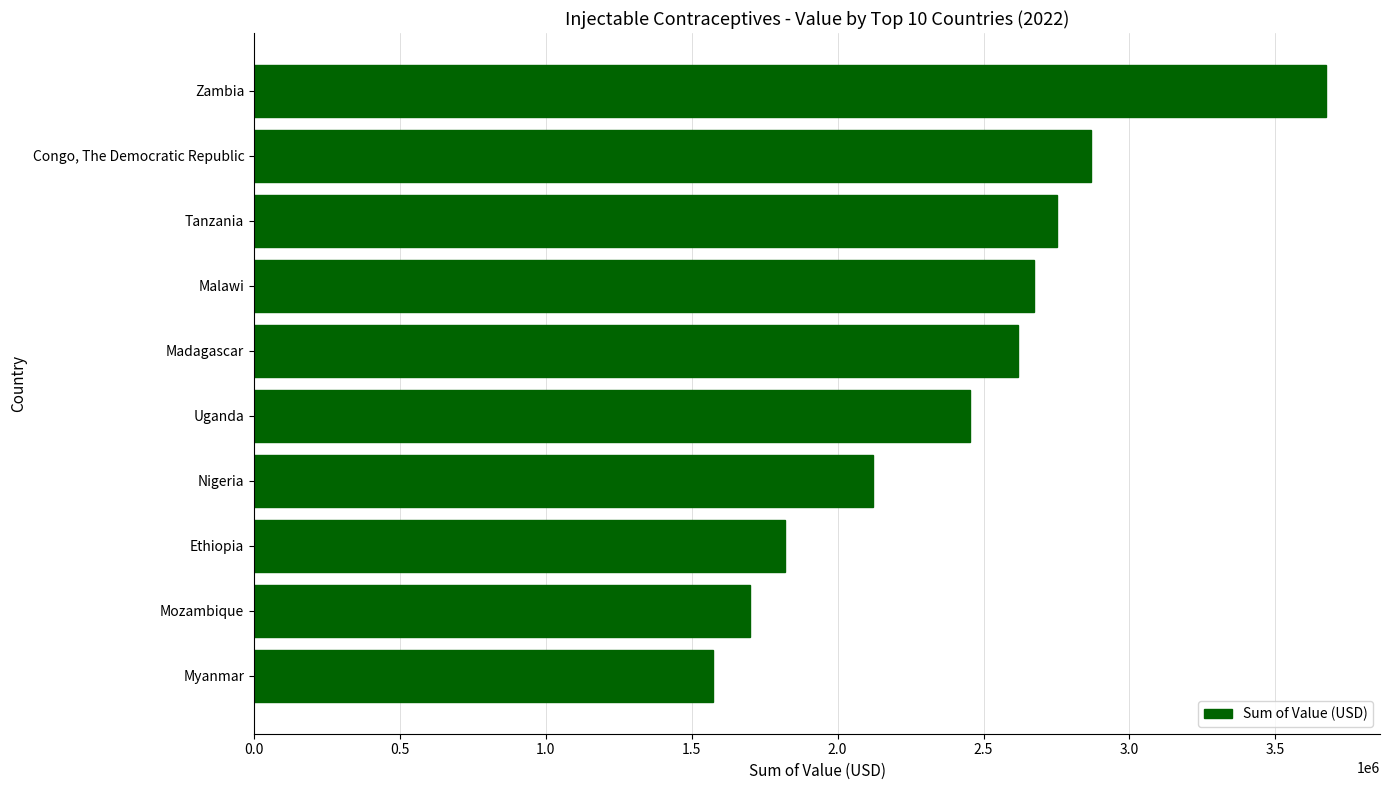

What is the label of the 7th bar from the bottom?

Malawi